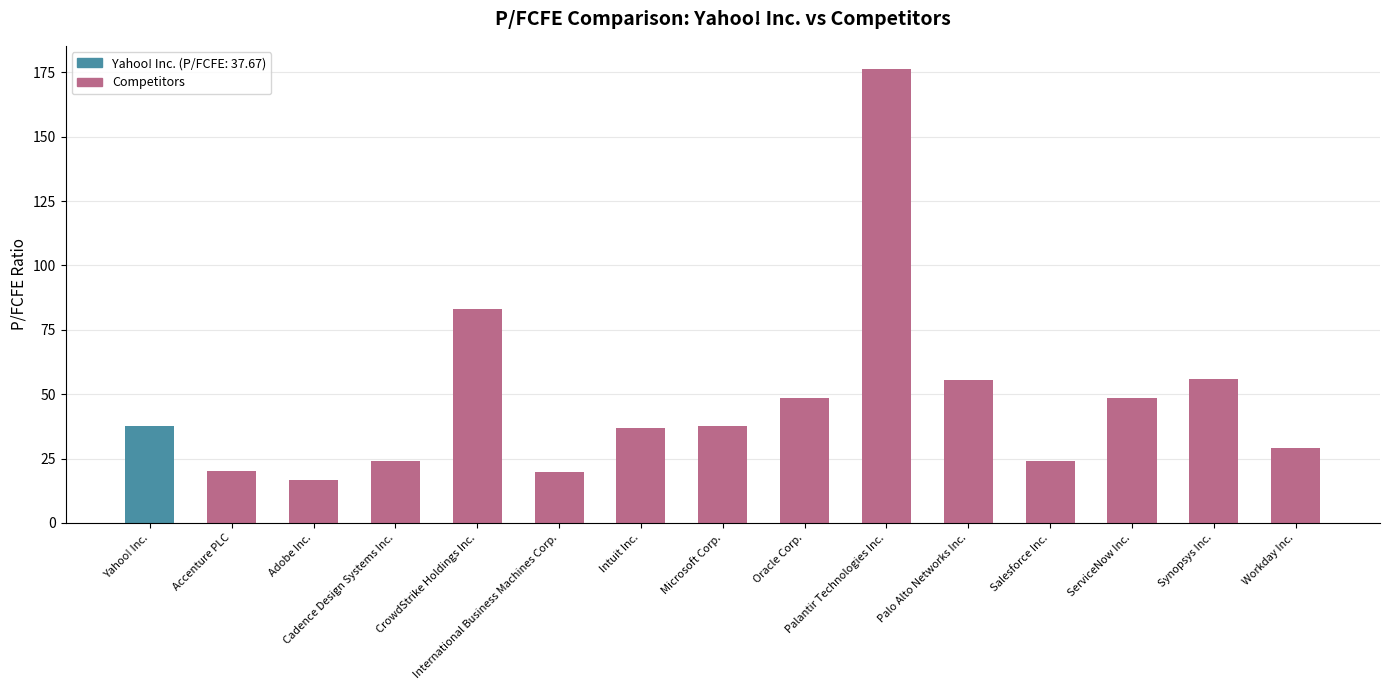

True or false: the data shows 82.9 at CrowdStrike Holdings Inc..

True